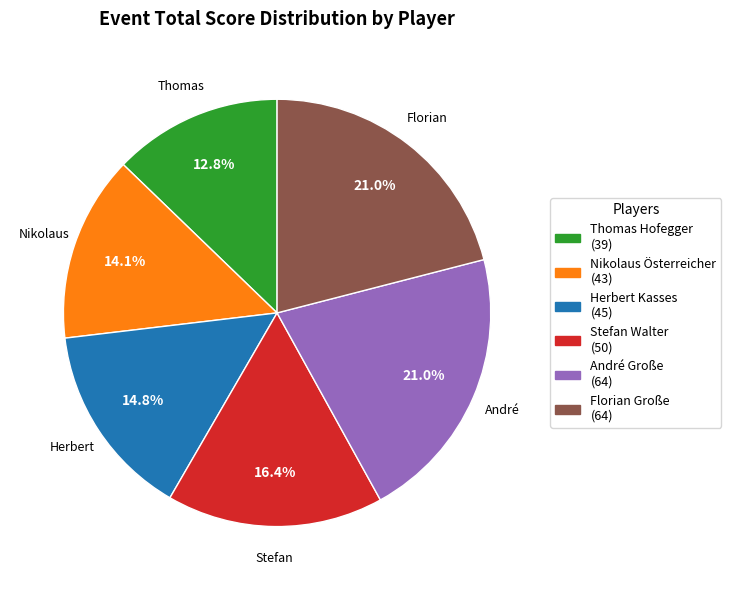

How many slices are in this pie chart?

6